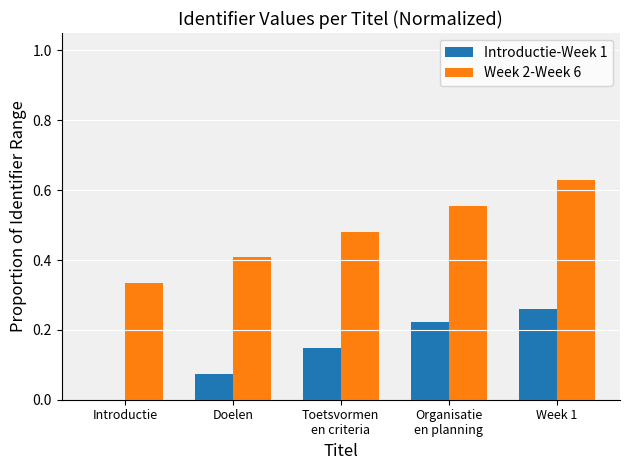

Is it true that Week 2-Week 6 equals 0.5 at Introductie?

False